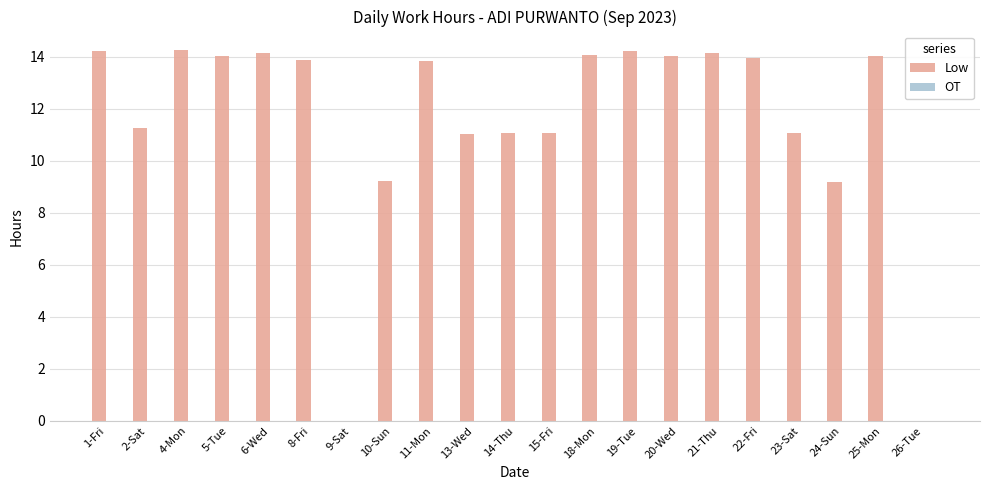

Are the bars grouped side by side (vs. stacked)?

No